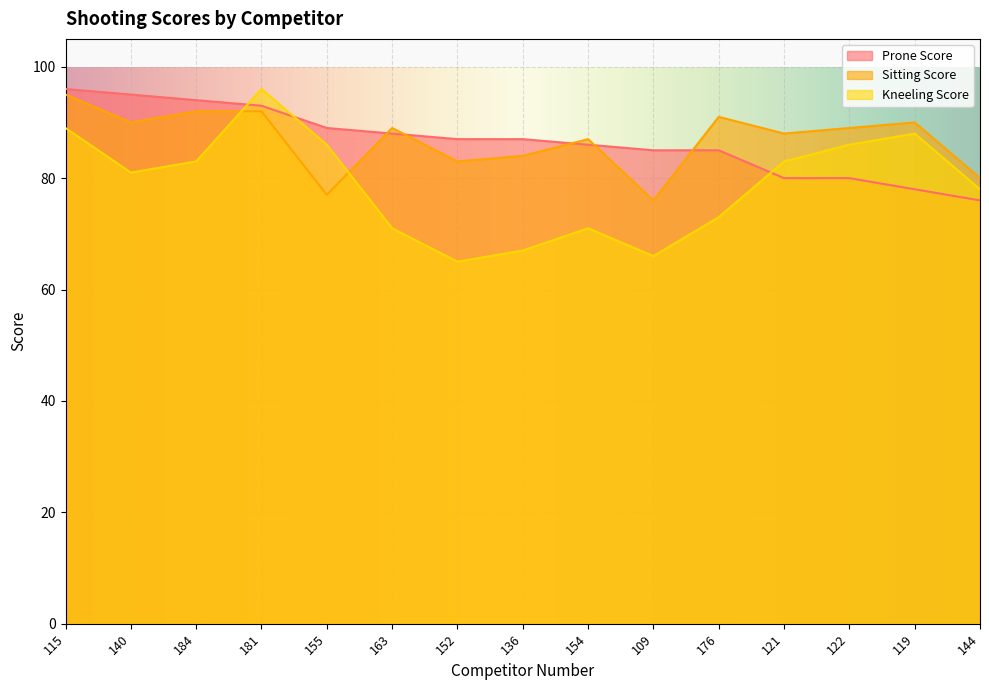

How many lines are shown in the chart?

3